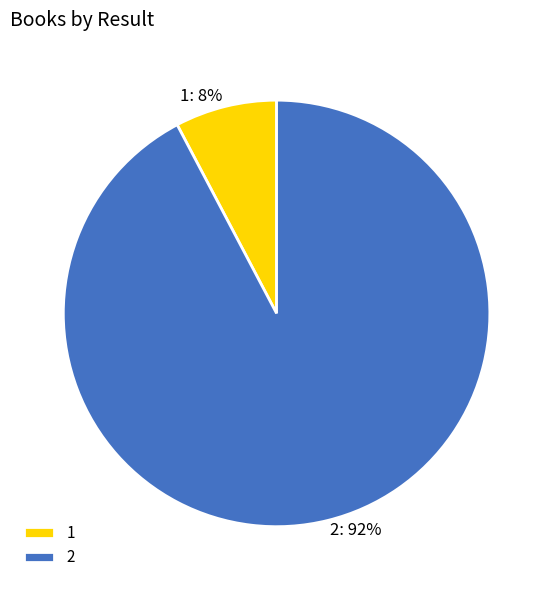

Do 2 and 1 together represent more than half of the pie?

Yes